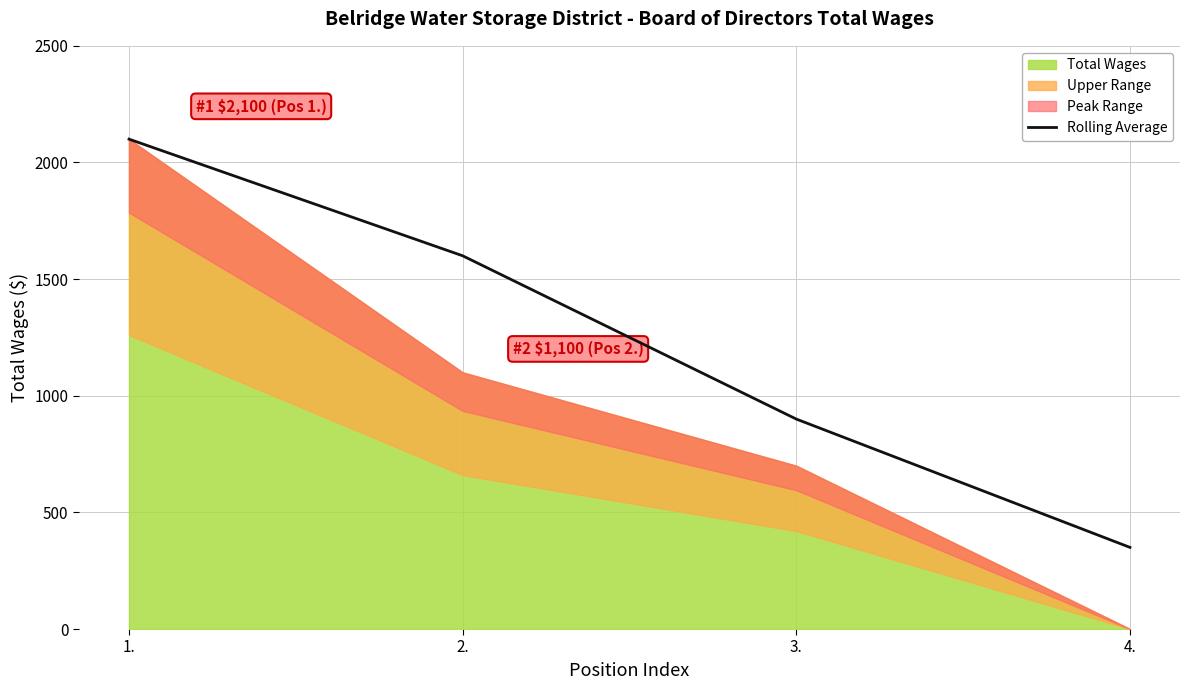

Reading right to left, transcribe all the data shown in this chart.

350	900	1600	2100